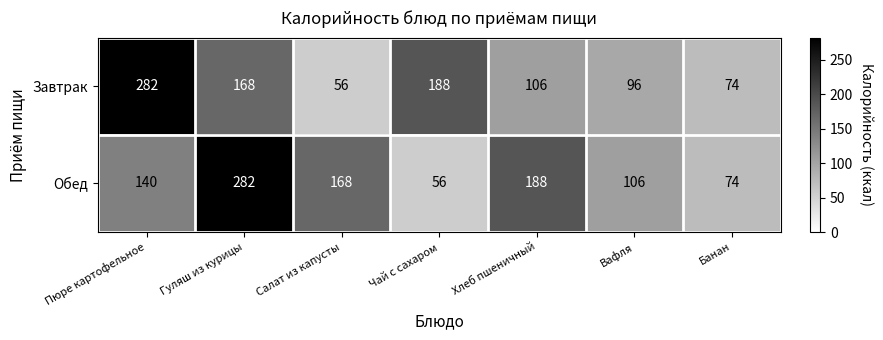

The value of Обед at Хлеб пшеничный is 188. True or false?

True